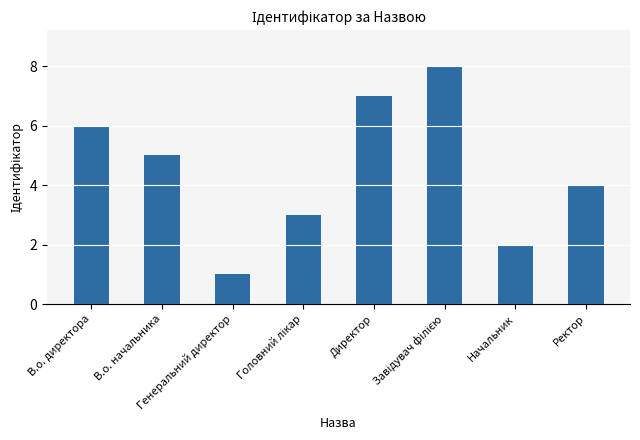

How many values are between 3 and 7?

5